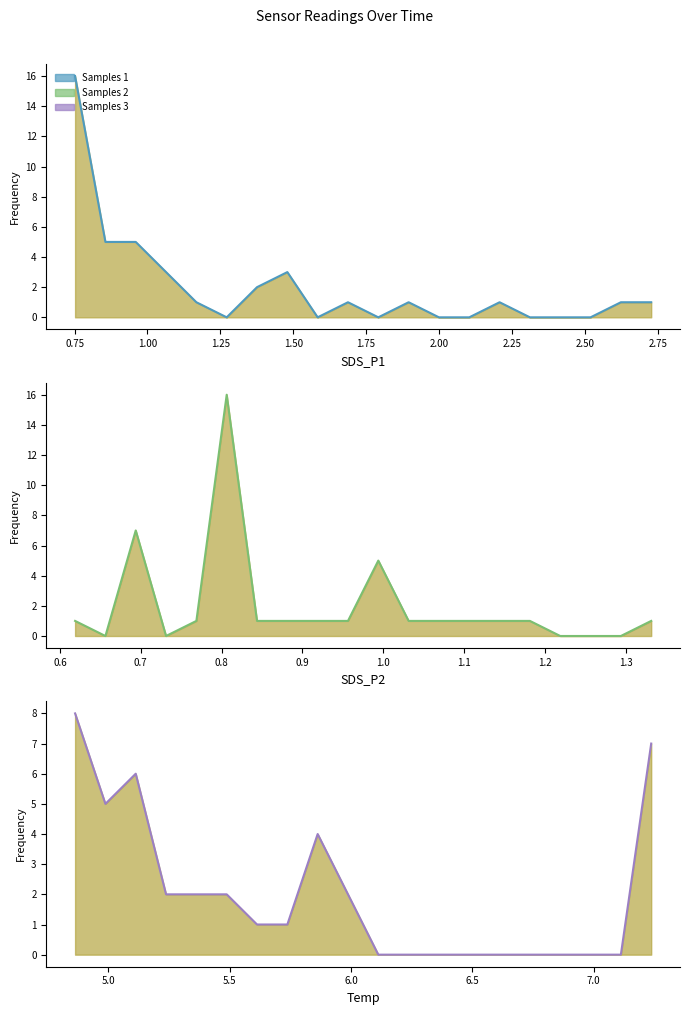

What is the average value of the Temp line series?

2